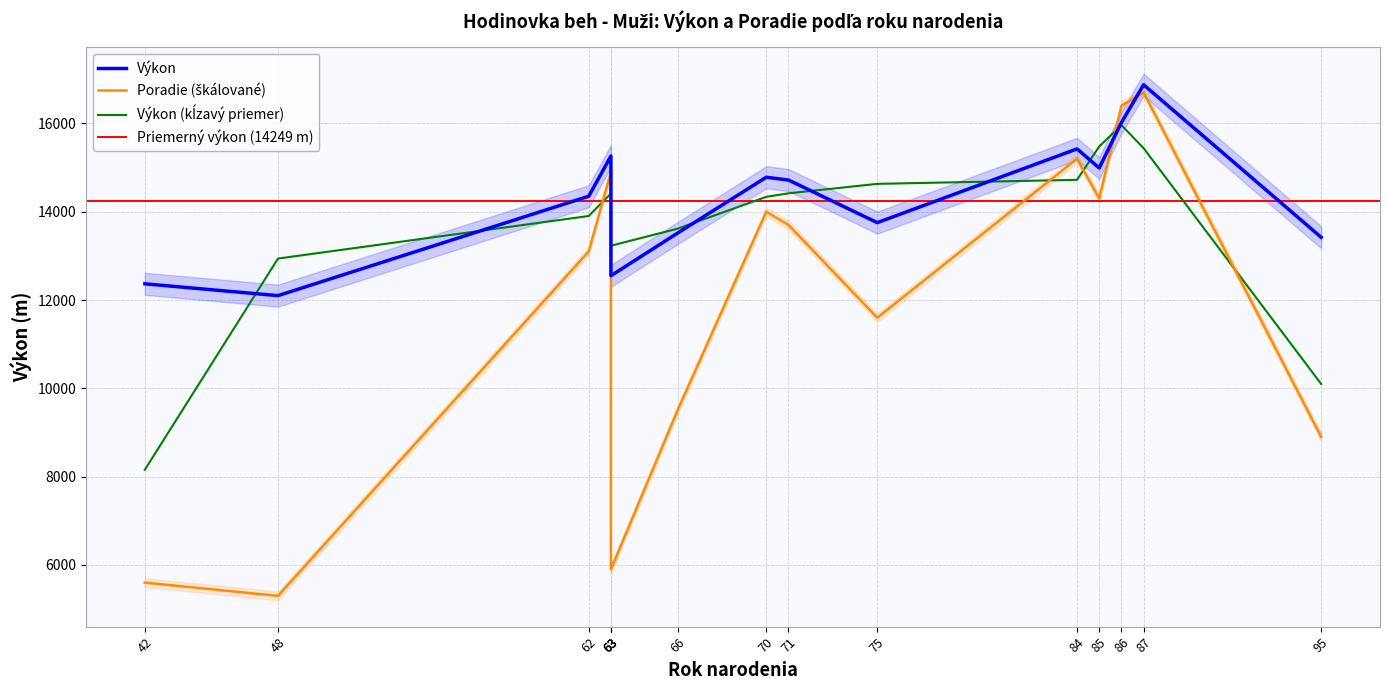

At how many categories does at least one series exceed 7956?

15